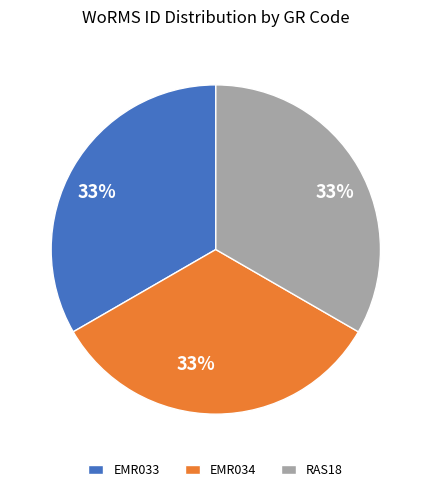

Combined, do EMR033 and EMR034 account for over 50%?

Yes